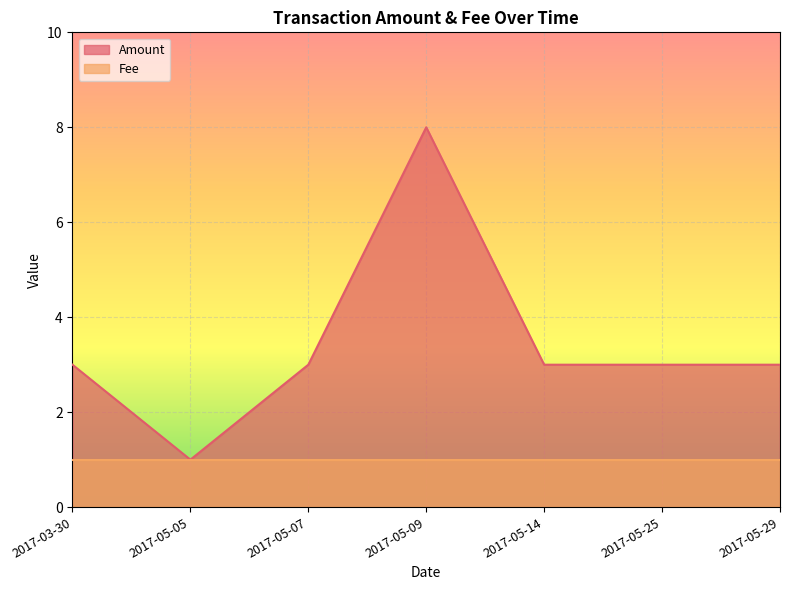

True or false: the data shows 3 at 2017-05-14.

True